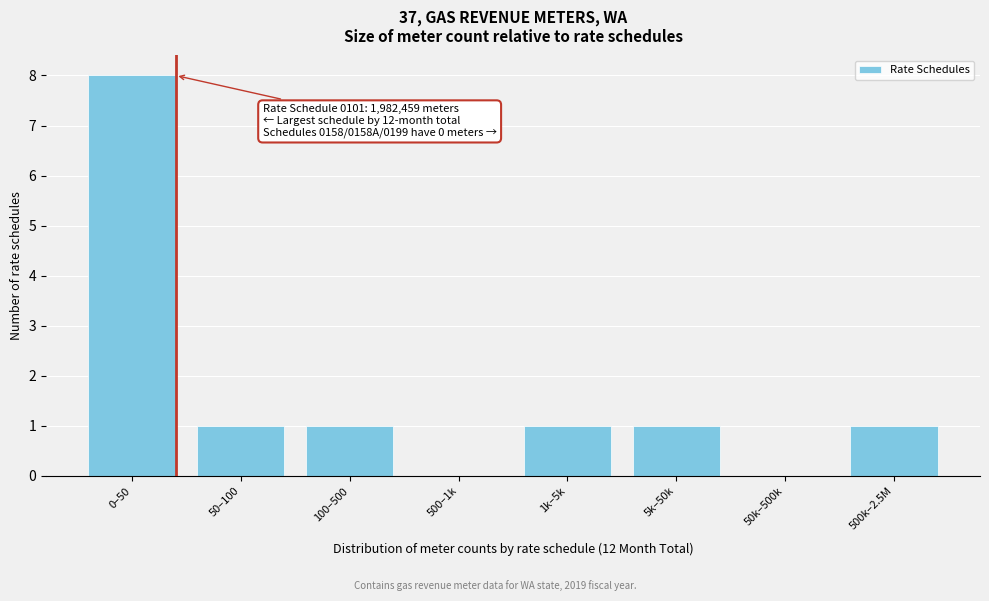

Reading left to right, extract all data points from this chart.

0–50=8	50–100=1	100–500=1	500–1k=0	1k–5k=1	5k–50k=1	50k–500k=0	500k–2.5M=1